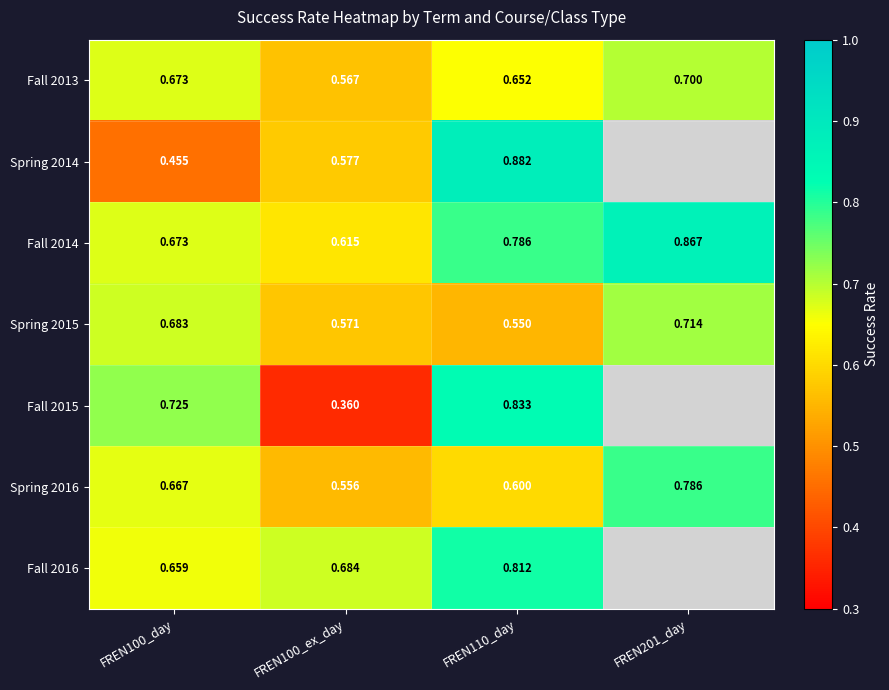

Is the value of Spring 2016 at FREN100_day greater than the value of Spring 2014 at FREN100_day?

Yes